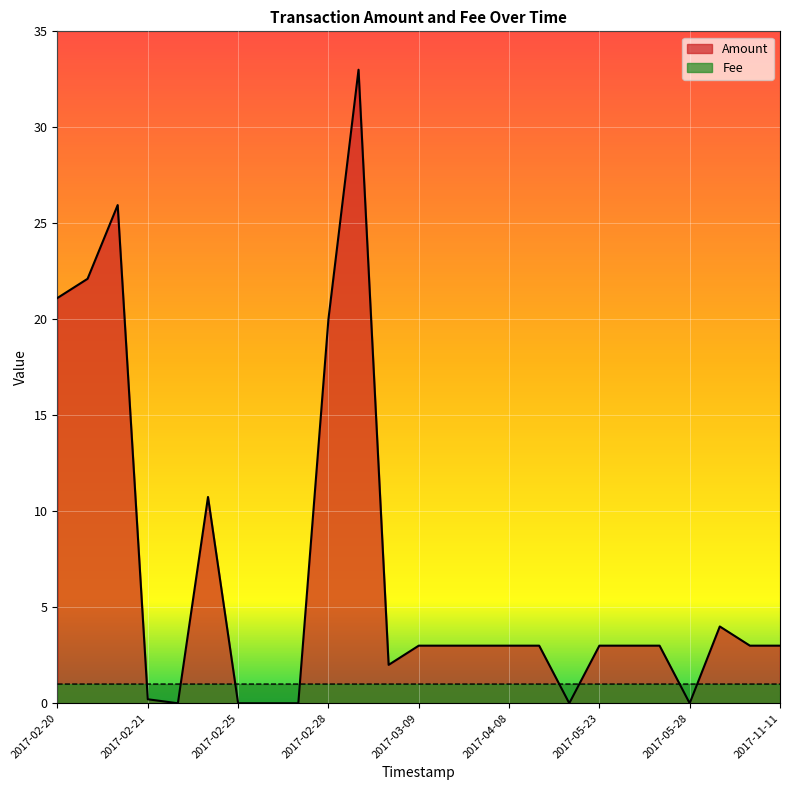

Reading left to right, extract all data points from this chart.

Amount: 21.1	22.1	25.9	0.2	0.0	10.7	0.0	0.0	0.0	20.0	33.0	2.0	3.0	3.0	3.0	3.0	3.0	0.0	3.0	3.0	3.0	0.0	4.0	3.0	3.0
Fee: 1.0	1.0	1.0	1.0	1.0	1.0	1.0	1.0	1.0	1.0	1.0	1.0	1.0	1.0	1.0	1.0	1.0	1.0	1.0	1.0	1.0	1.0	1.0	1.0	1.0